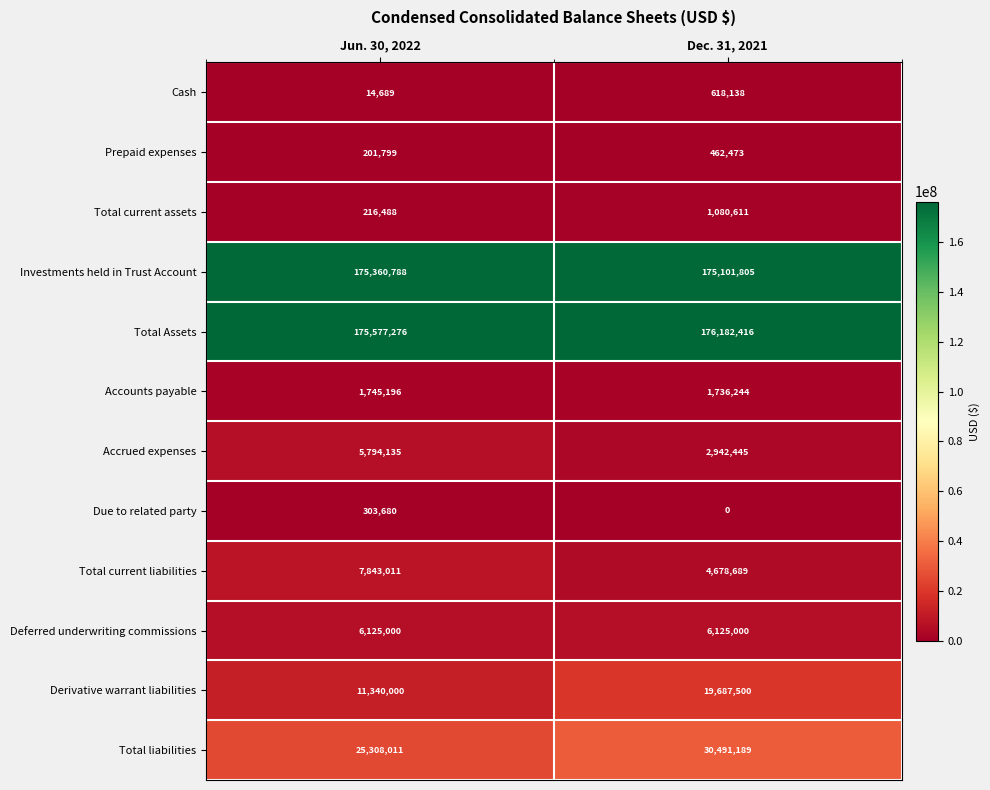

What is the sum of all Cash values?

632827